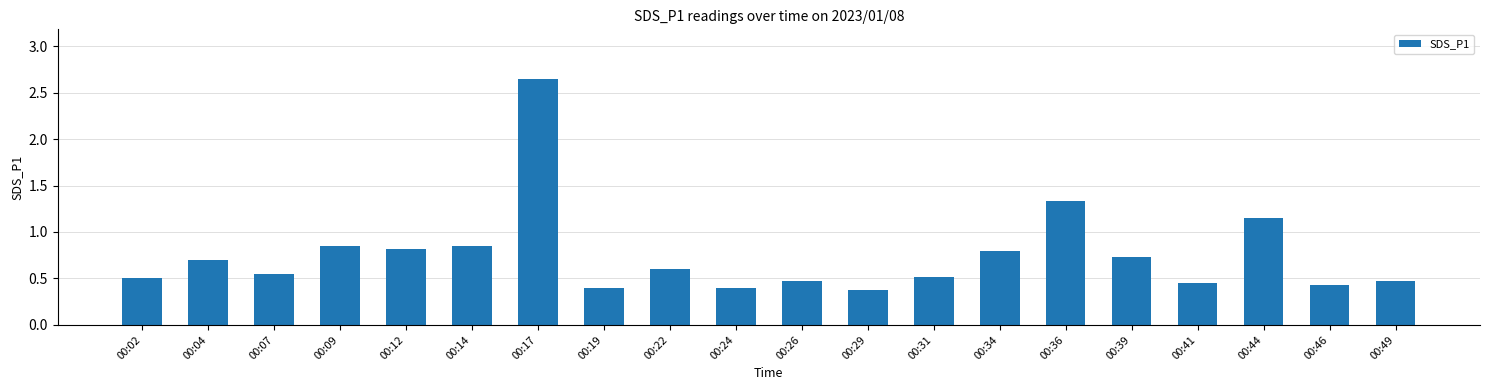

What is the smallest value displayed?

0.4